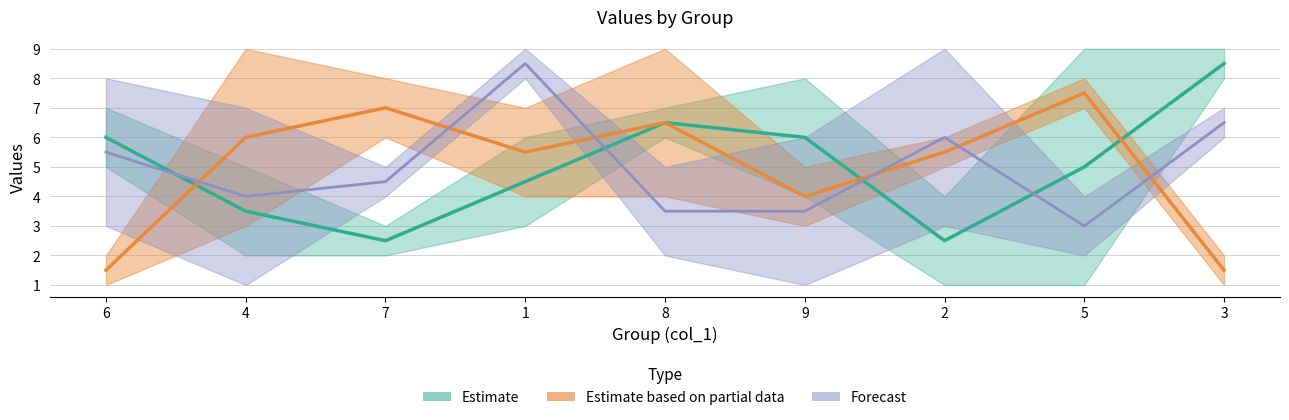

True or false: col_9 and col_7 intersect in this chart.

True